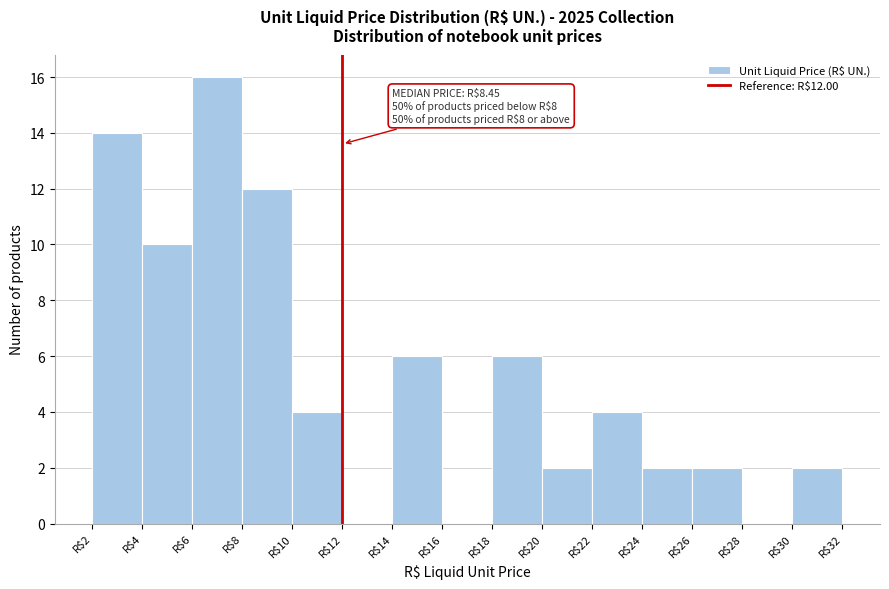

Over which range of the x-axis is the bar tallest?

6 to 8